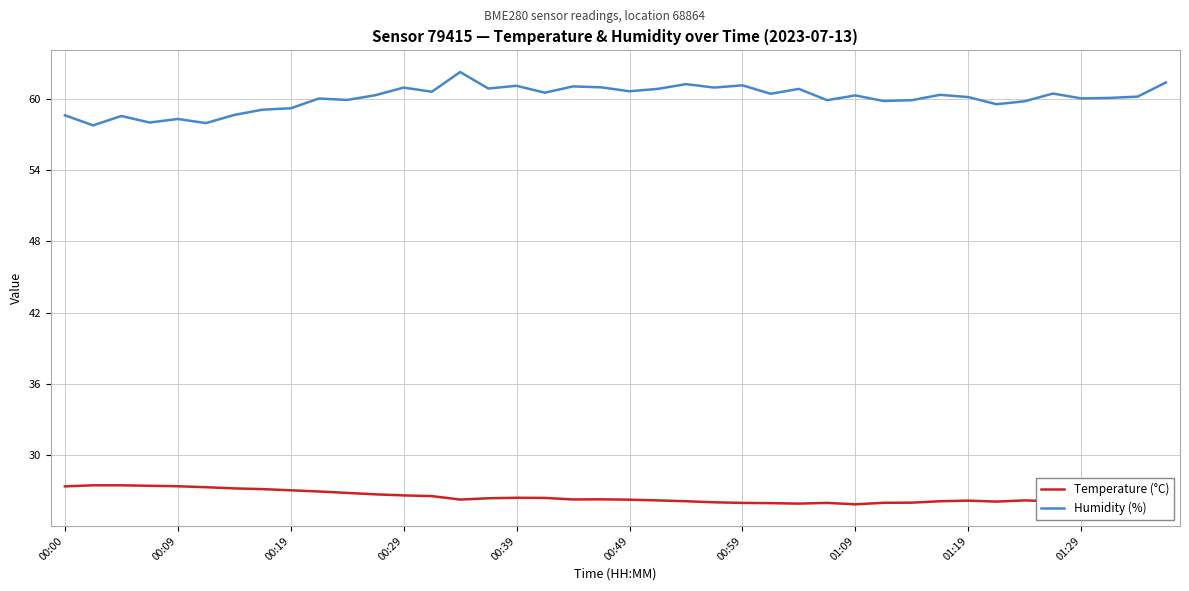

What is the minimum value shown in the chart?

25.9